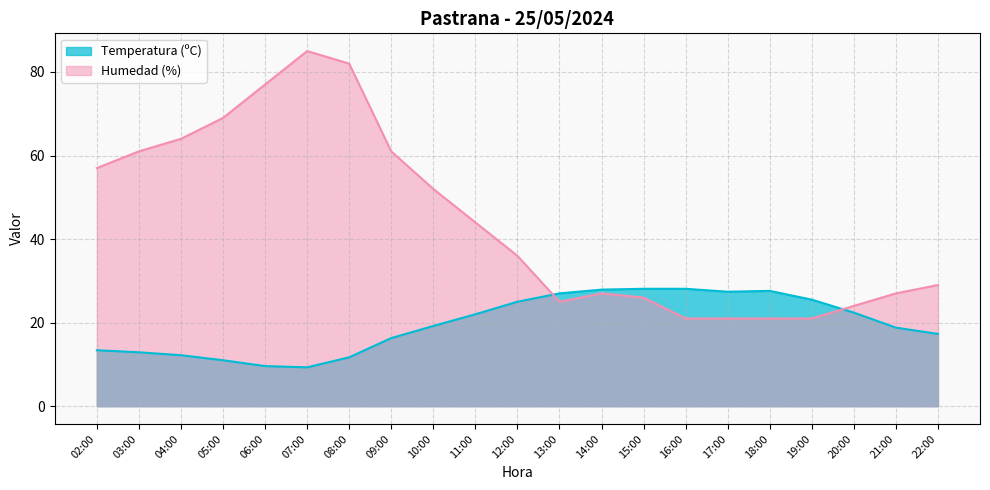

What position from the right is 09:00?

14